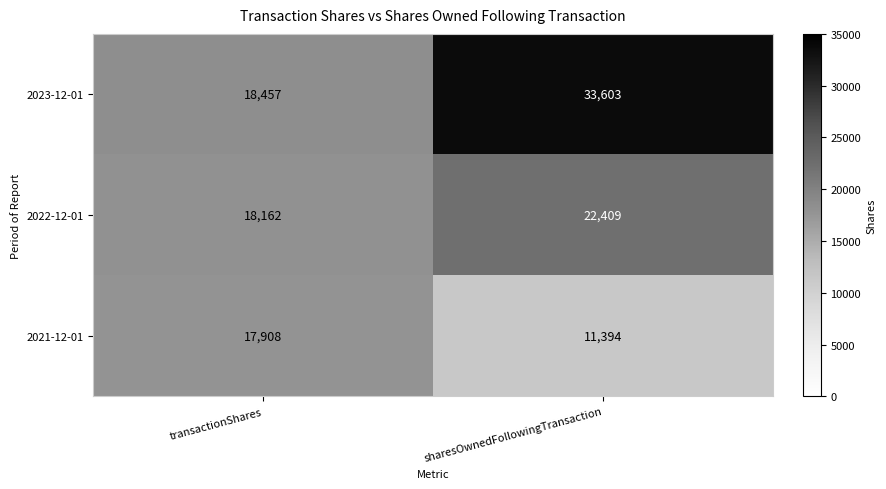

What is the difference between the maximum and minimum values in the 2022-12-01 series?

4247